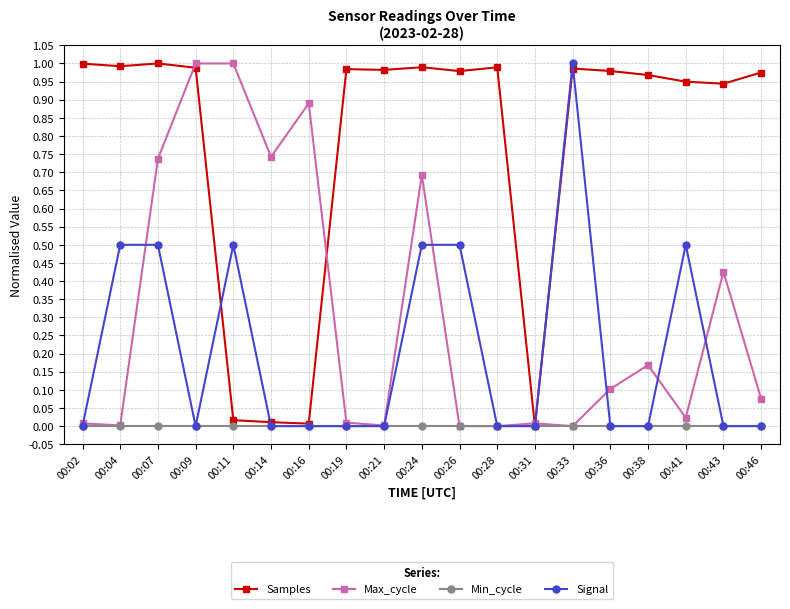

What is the average value of the Samples series?

0.8